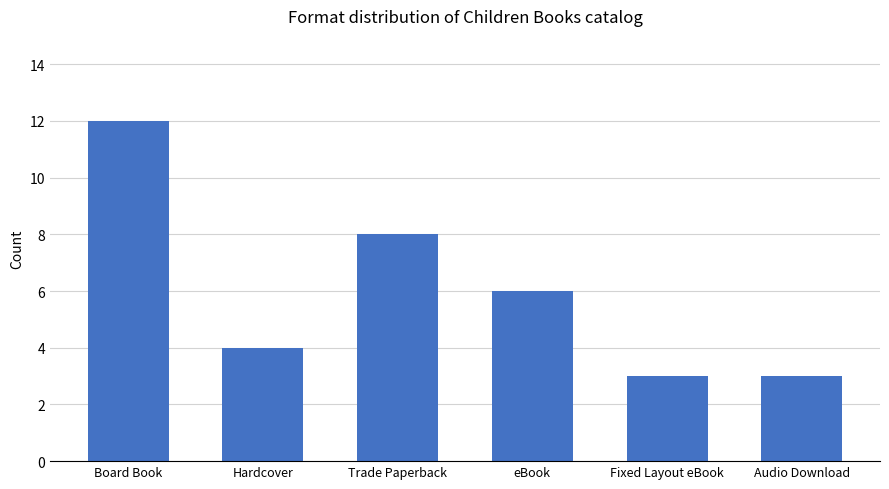

What is the change in value from Trade Paperback to Audio Download?

-5